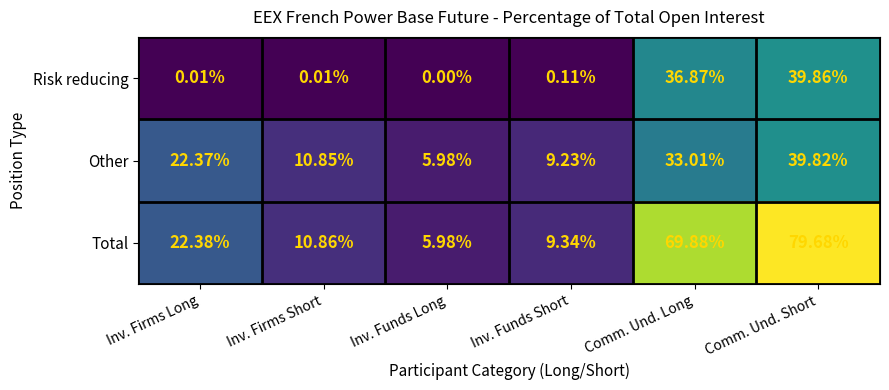

What is the difference between the highest and lowest values at Inv. Funds Short?

9.2